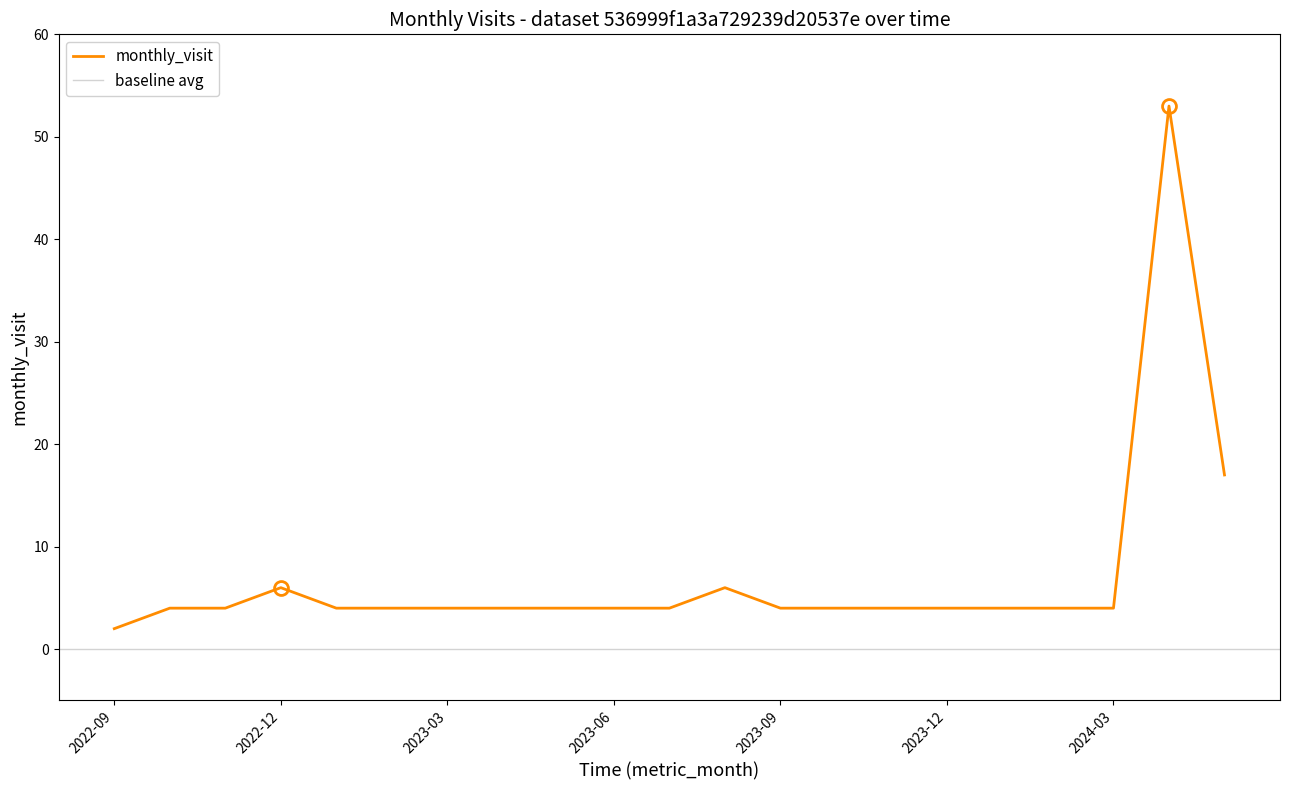

Rank the categories by value from highest to lowest.

2024-04, 2024-05, 2022-12, 2023-08, 2022-10, 2022-11, 2023-01, 2023-02, 2023-03, 2023-04, 2023-05, 2023-06, 2023-07, 2023-09, 2023-10, 2023-11, 2023-12, 2024-01, 2024-02, 2024-03, 2022-09